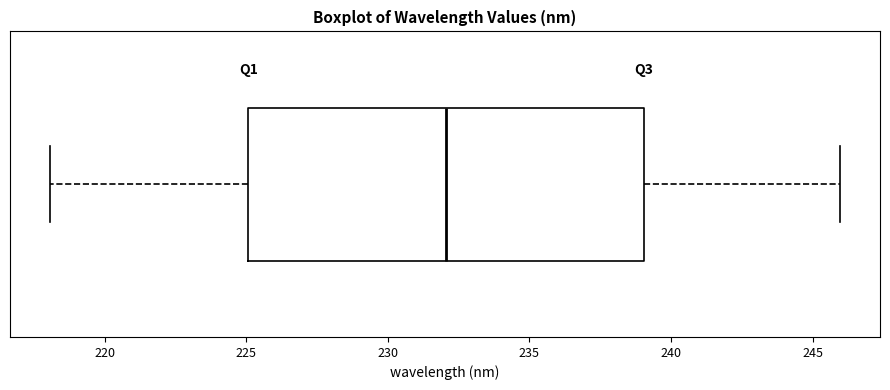

Transcribe this box plot: give where the median line is, the range the box spans, and where the two whiskers end, as read against the x-axis. The values are not printed on the chart, so give them approximately, as read against the axis.

median 232, box 225 to 239, whiskers 218 to 246